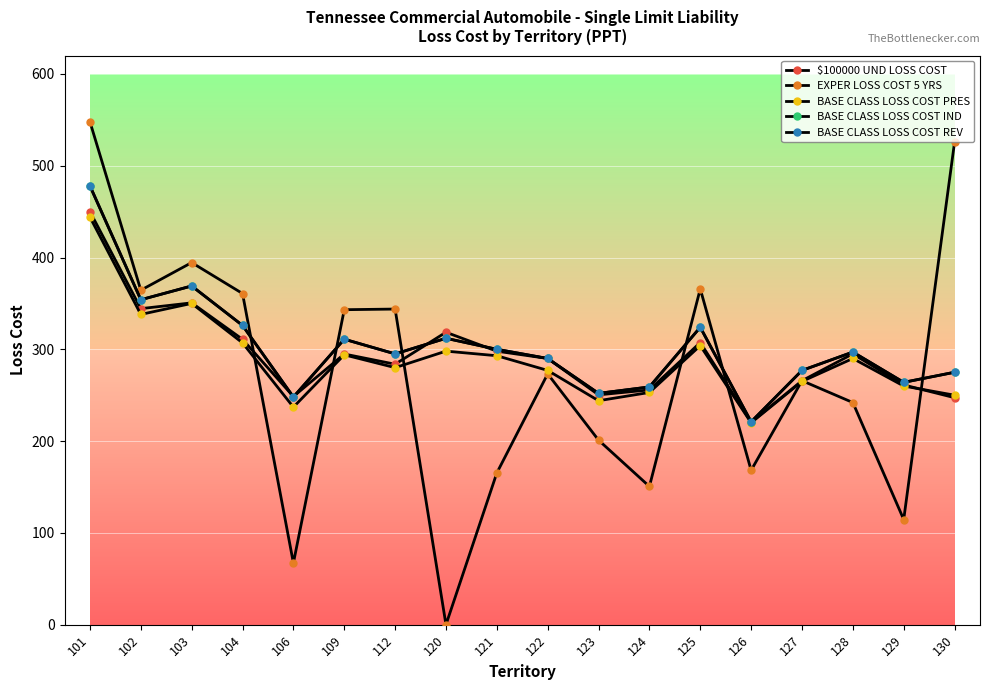

Is this an area chart (filled region under the line)?

No